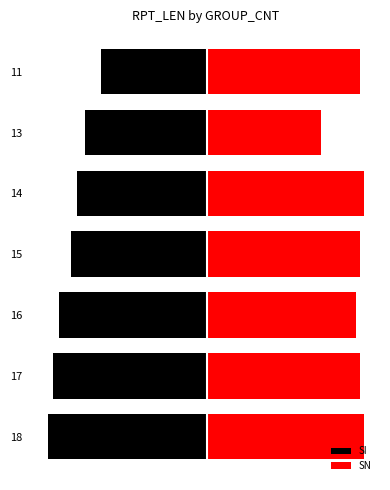

How many values in the SI series exceed -97?

3